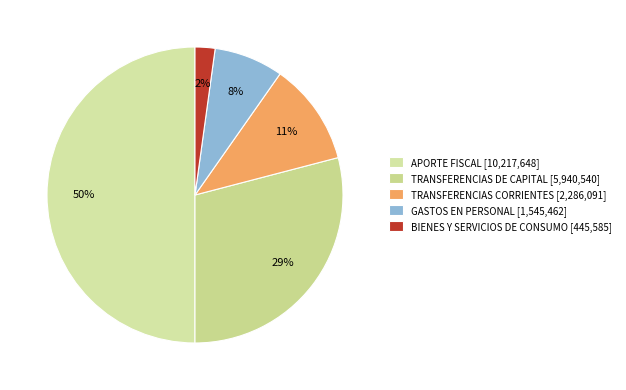

What is the change in value from GASTOS EN PERSONAL to BIENES Y SERVICIOS DE CONSUMO?

-1099877